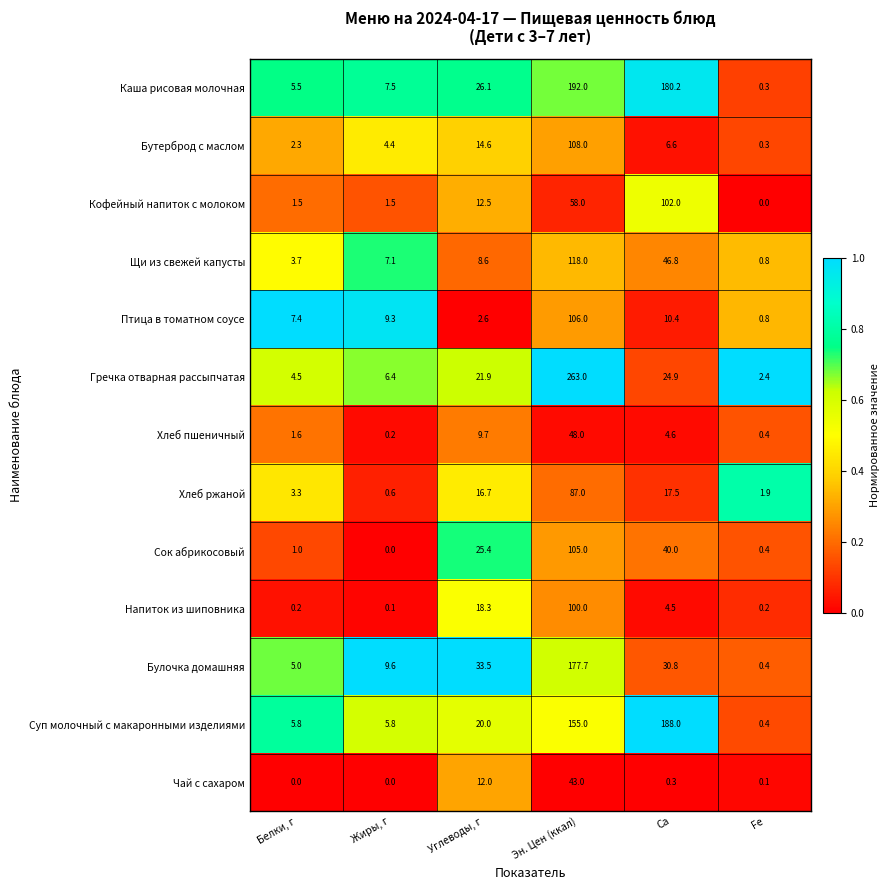

What is the difference between the maximum and minimum values in the Бутерброд с маслом series?

107.7